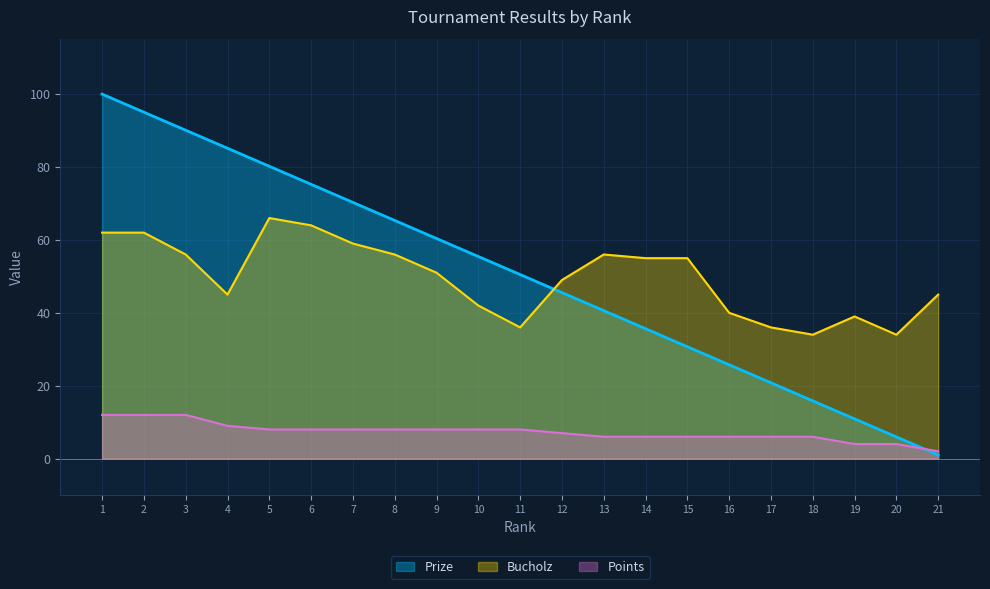

Between 1 and 16, which series saw the biggest shift?

Prize